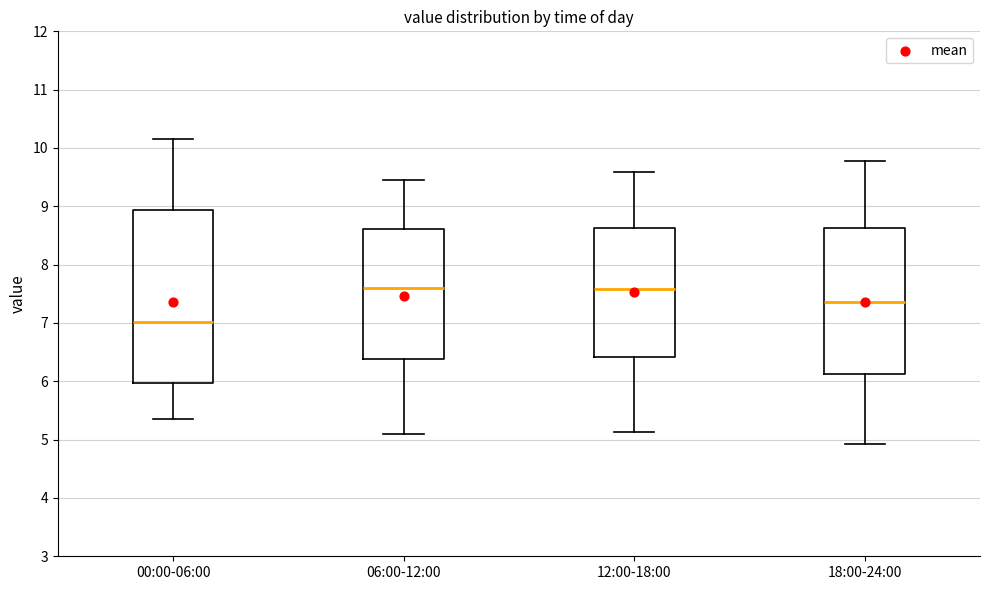

Comparing the boxes themselves (not the whiskers), which one is the tallest?

00:00-06:00